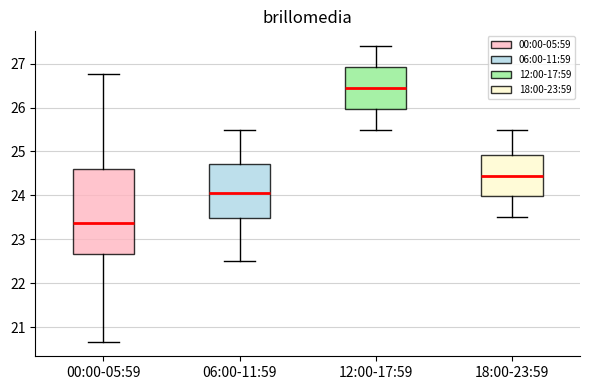

Reading left to right, read every box against the y-axis: the position of its median line, the range the box covers, and the ends of its whiskers. The values are not printed on the chart, so give them approximately, as read against the axis.

00:00-05:59: median 23.4, box 22.7 to 24.6, whiskers 20.7 to 26.8
06:00-11:59: median 24.1, box 23.5 to 24.7, whiskers 22.5 to 25.5
12:00-17:59: median 26.5, box 26.0 to 26.9, whiskers 25.5 to 27.4
18:00-23:59: median 24.5, box 24.0 to 24.9, whiskers 23.5 to 25.5